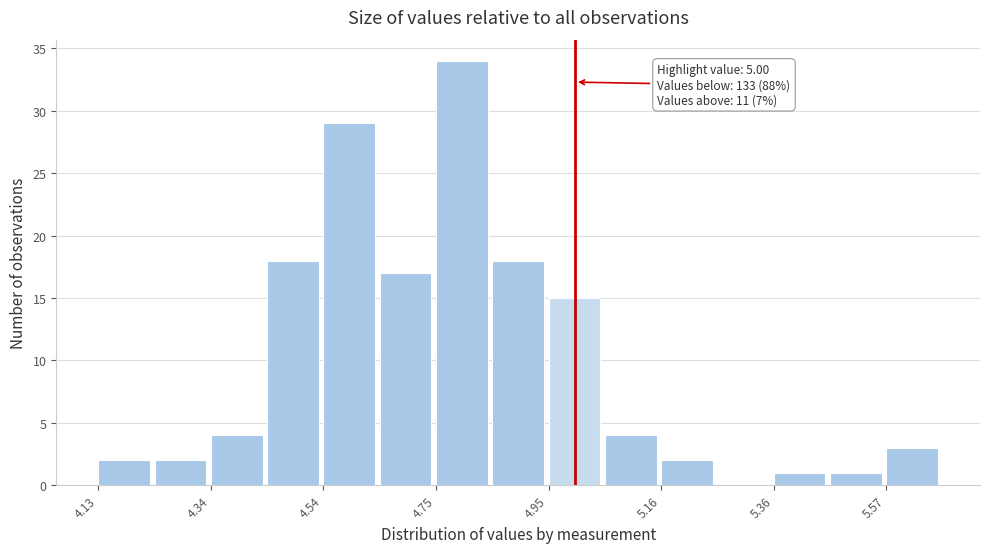

Read against the x-axis, roughly where is the centre of the tallest bar?

4.80